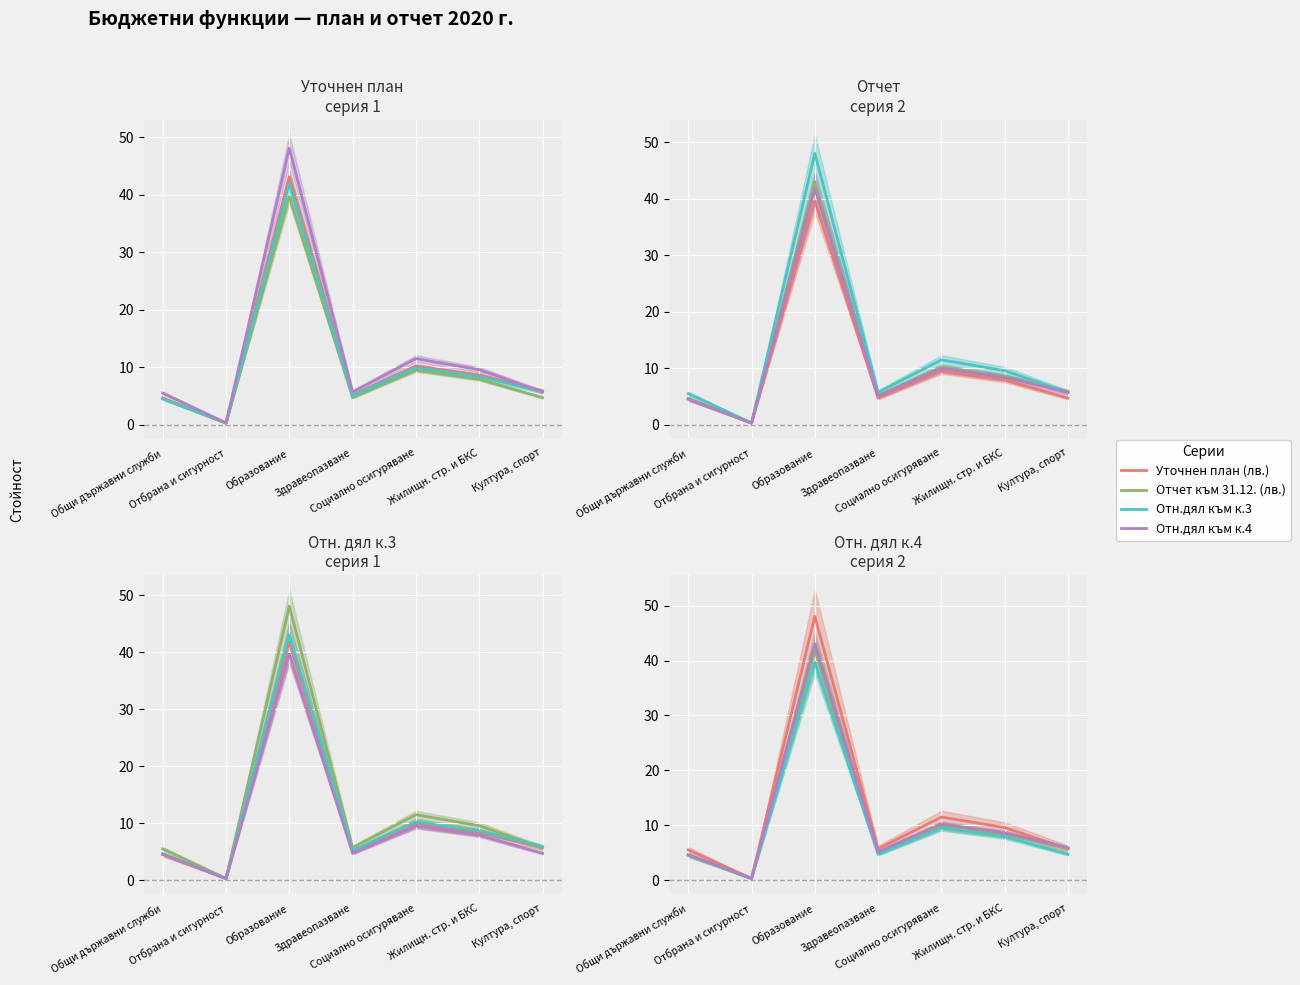

At Общи държавни служби, list the series in order from largest to smallest.

Уточнен план (лв.), Отн.дял към к.4, Отн.дял към к.3, Отчет към 31.12. (лв.)